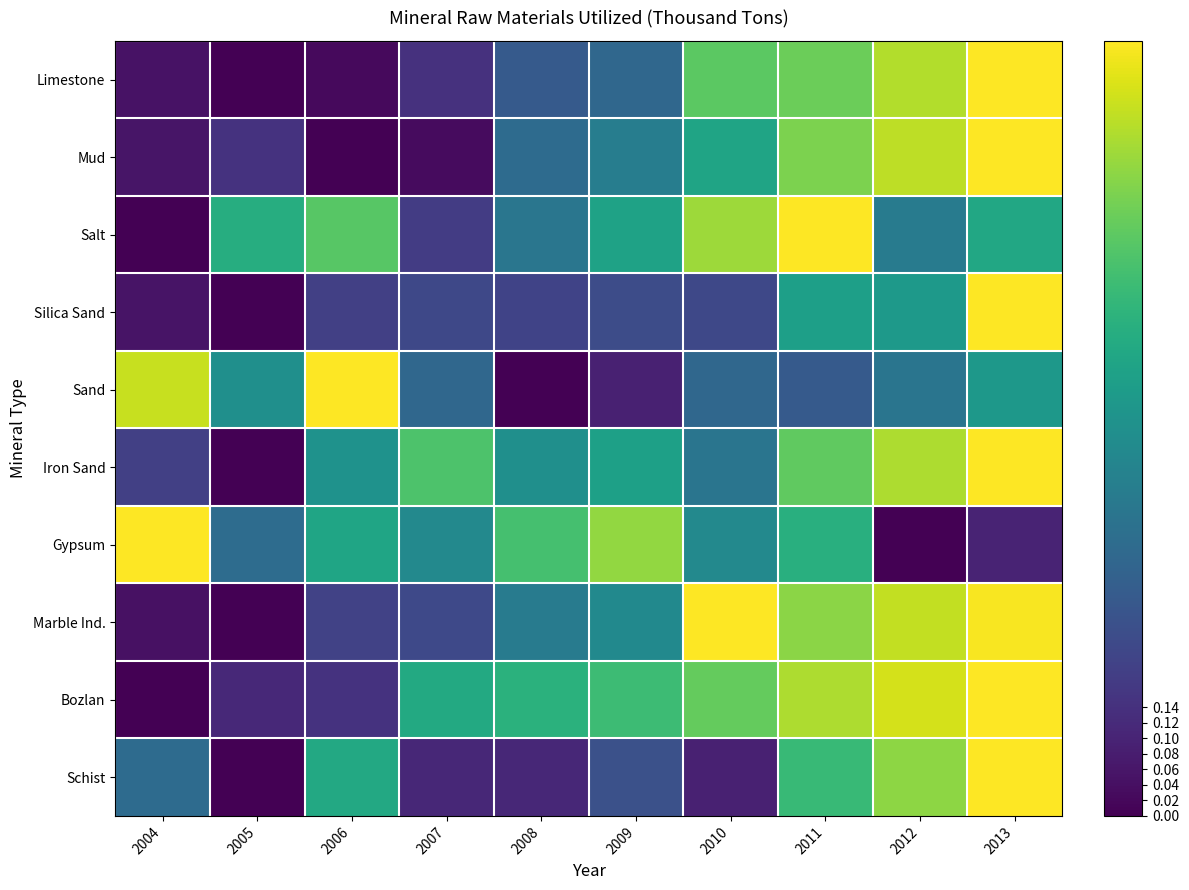

What is the maximum value shown in the chart?

1.0